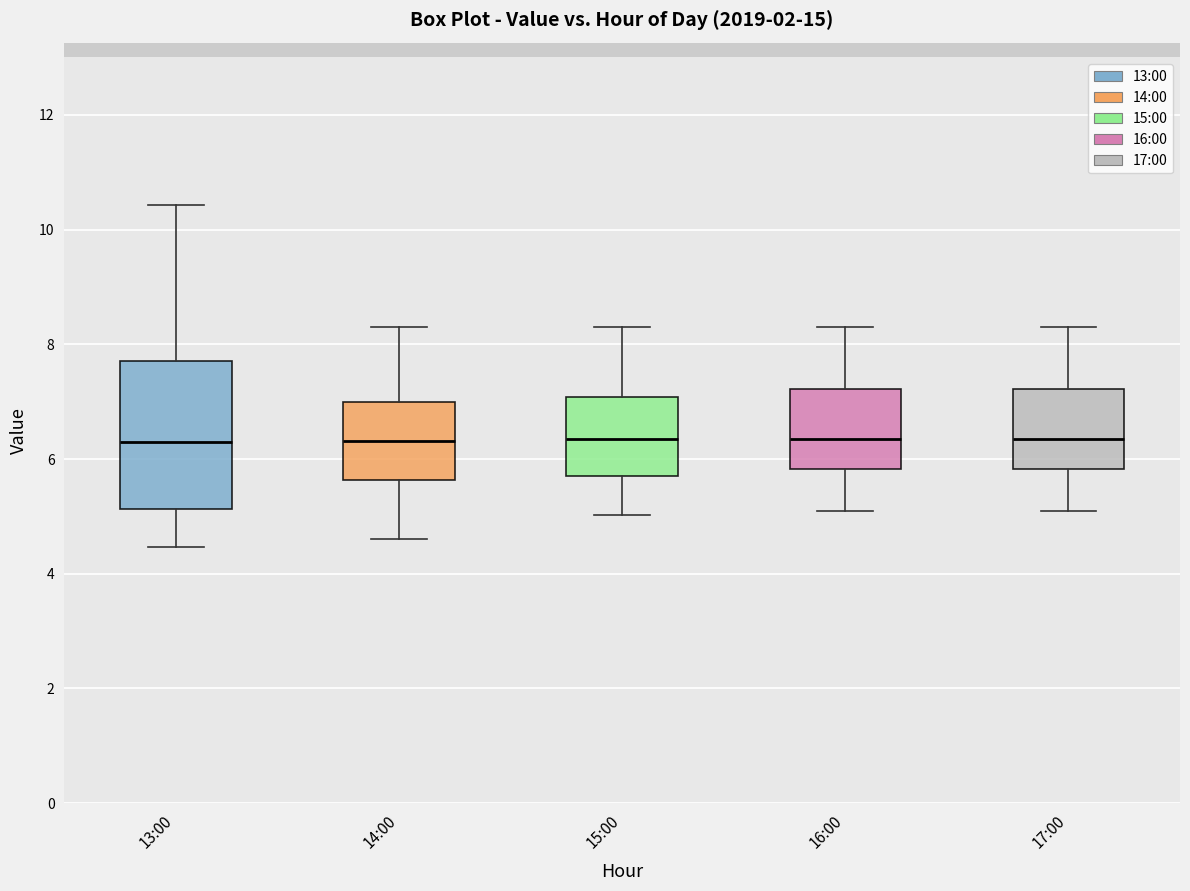

Reading left to right, transcribe this box plot: for each box, give where its median line is, the range the box spans, and where its two whiskers end, as read against the y-axis. The values are not printed on the chart, so give them approximately, as read against the axis.

13:00: median 6.2, box 5.2 to 7.8, whiskers 4.4 to 10.4
14:00: median 6.4, box 5.6 to 7.0, whiskers 4.6 to 8.4
15:00: median 6.4, box 5.8 to 7.0, whiskers 5.0 to 8.4
16:00: median 6.4, box 5.8 to 7.2, whiskers 5.2 to 8.4
17:00: median 6.4, box 5.8 to 7.2, whiskers 5.2 to 8.4